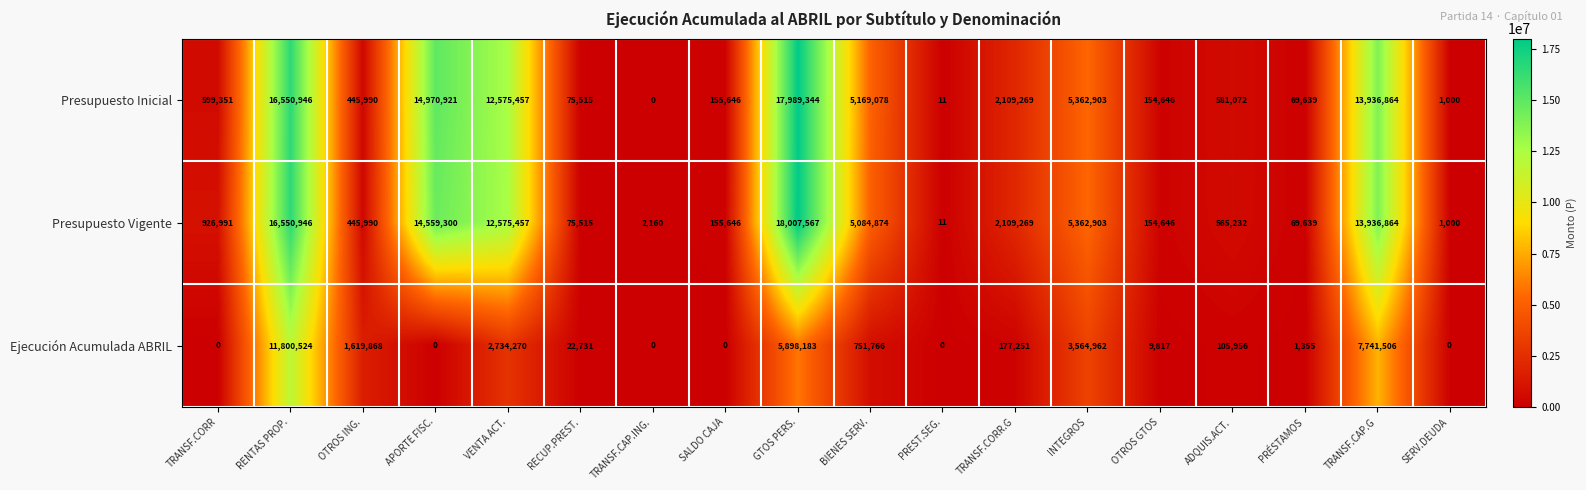

Is it true that Presupuesto Inicial equals 608127 at TRANSF.CORR.G?

False